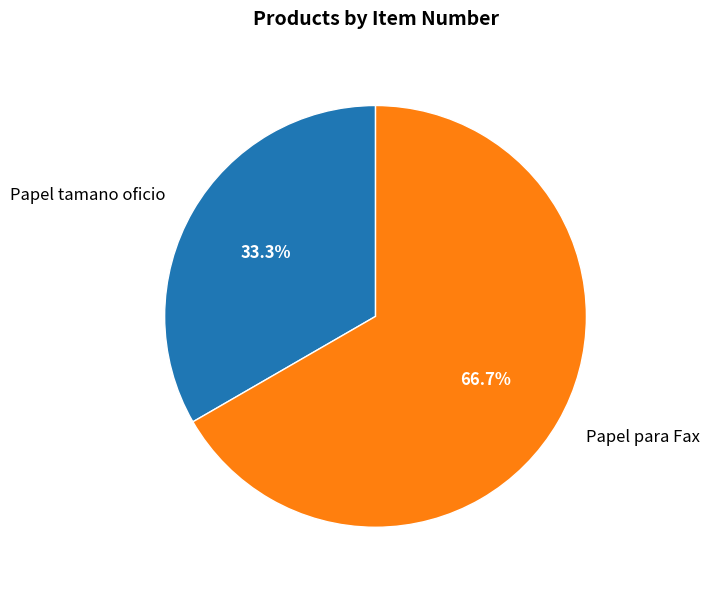

Is there any slice that represents more than half of the pie?

Yes